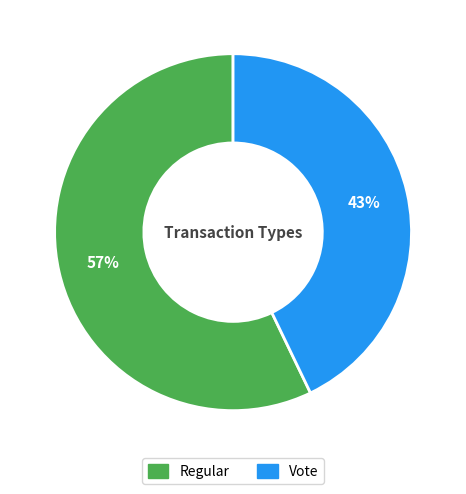

Between Vote and Regular, which is larger?

Regular